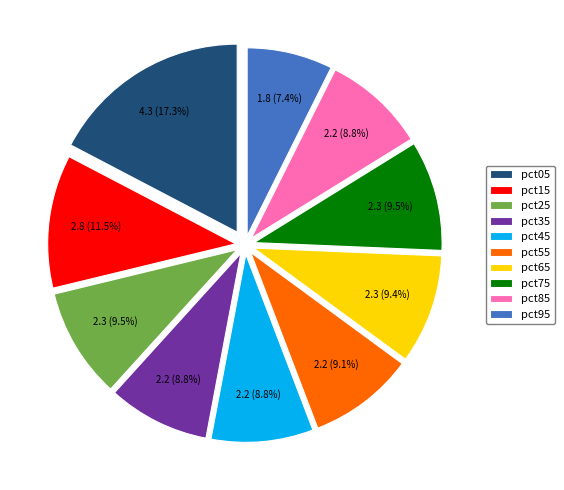

How many slices are in this pie chart?

10